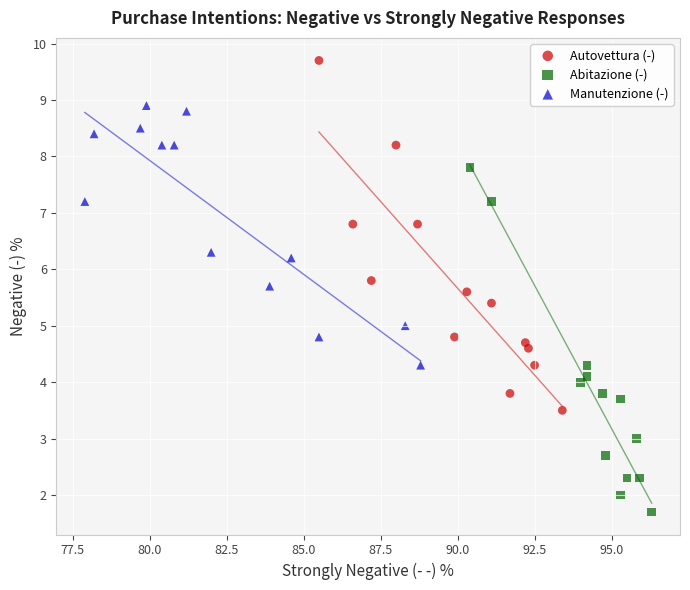

Which series contains the highest Y value?

Autovettura (-)